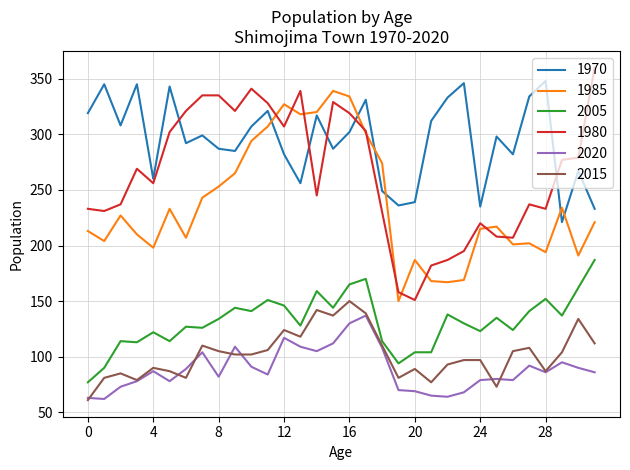

True or false: 2005 and 1970 cross at least once.

False